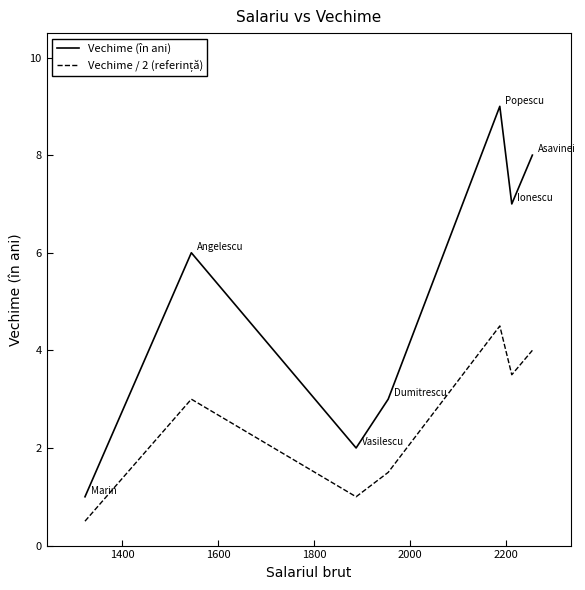

Which series has the largest total across all categories?

Vechime (în ani)